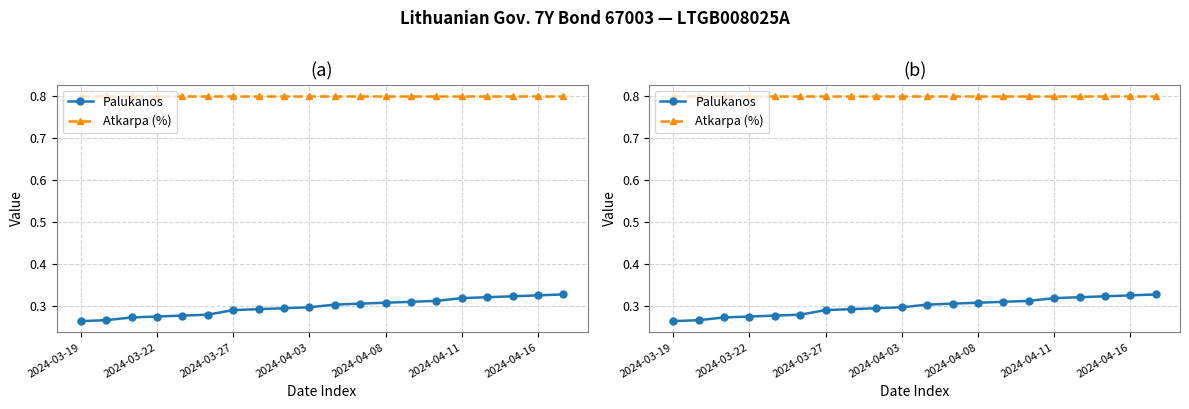

Rank the categories by Palukanos value from highest to lowest.

19, 18, 17, 16, 15, 14, 13, 12, 11, 10, 9, 8, 7, 2024-04-16, 2024-04-11, 2024-04-08, 2024-04-03, 2024-03-27, 2024-03-22, 2024-03-19